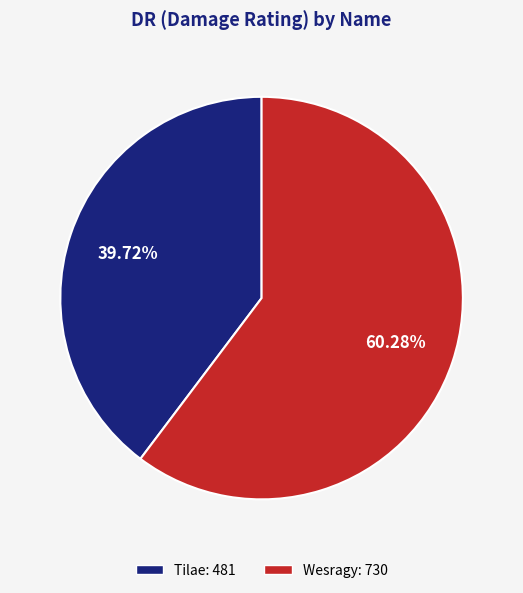

What is the ratio of the value at Tilae to the value at Wesragy?

0.7